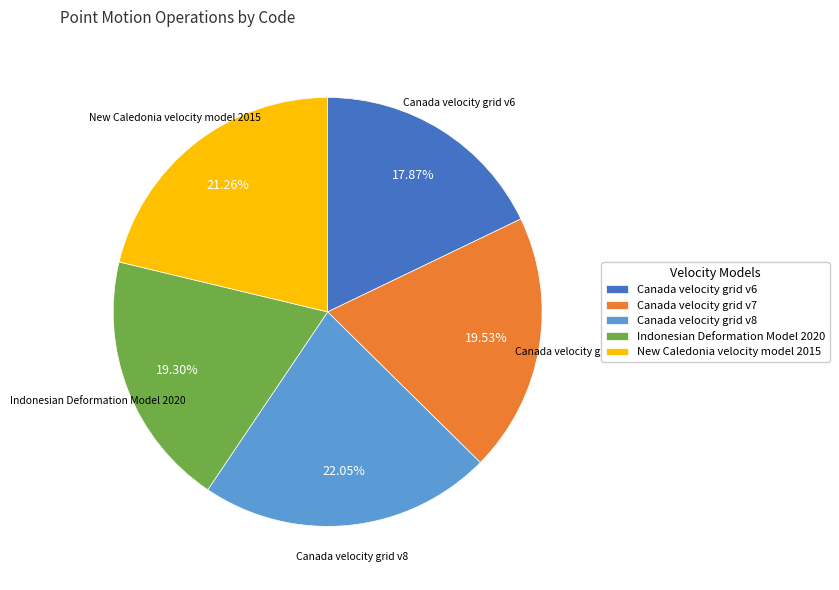

Is there any slice that represents more than half of the pie?

No